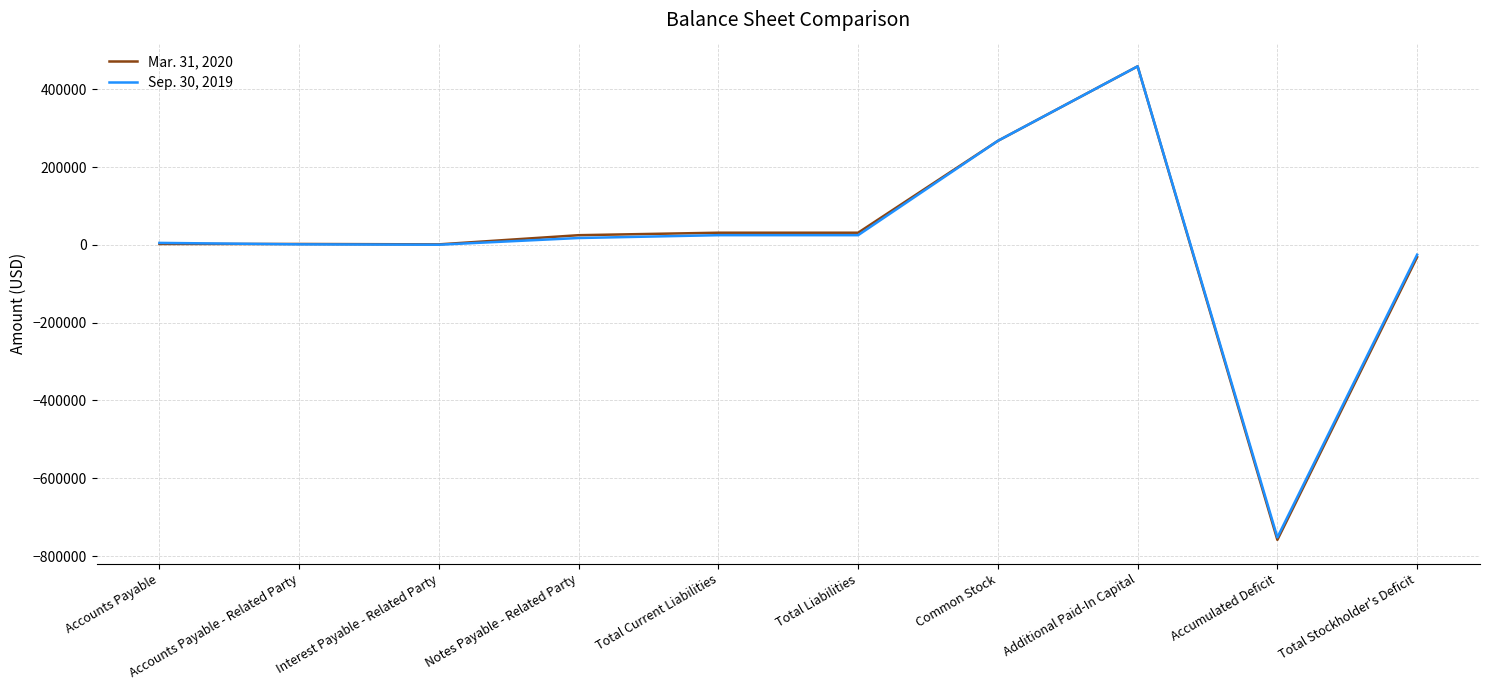

Is the value of Sep. 30, 2019 at Interest Payable - Related Party greater than the value of Mar. 31, 2020 at Accumulated Deficit?

Yes